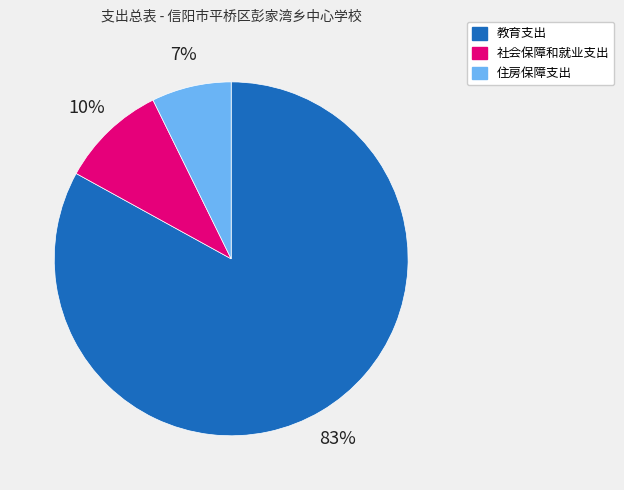

Between 社会保障和就业支出 and 住房保障支出, which is larger?

社会保障和就业支出